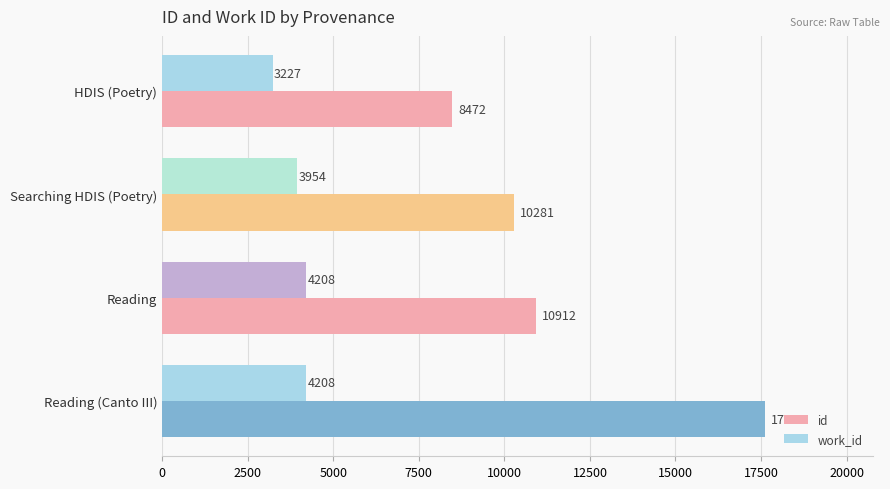

True or false: work_id has a value of 4208 at Reading (Canto III).

True